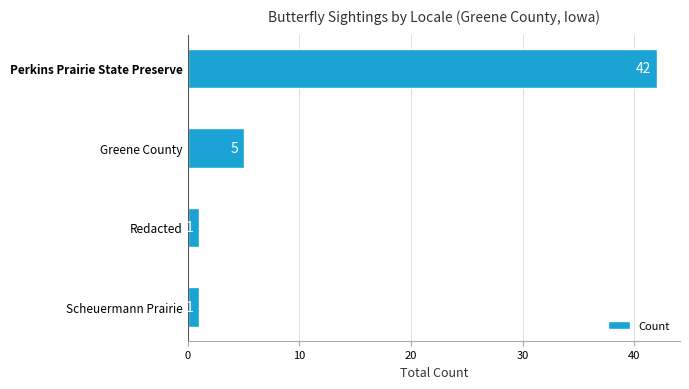

The chart shows a value of 66 at Perkins Prairie State Preserve. True or false?

False